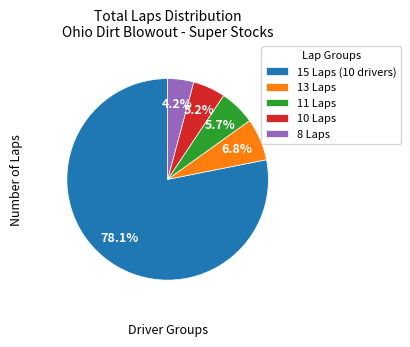

How many slices are in this pie chart?

5